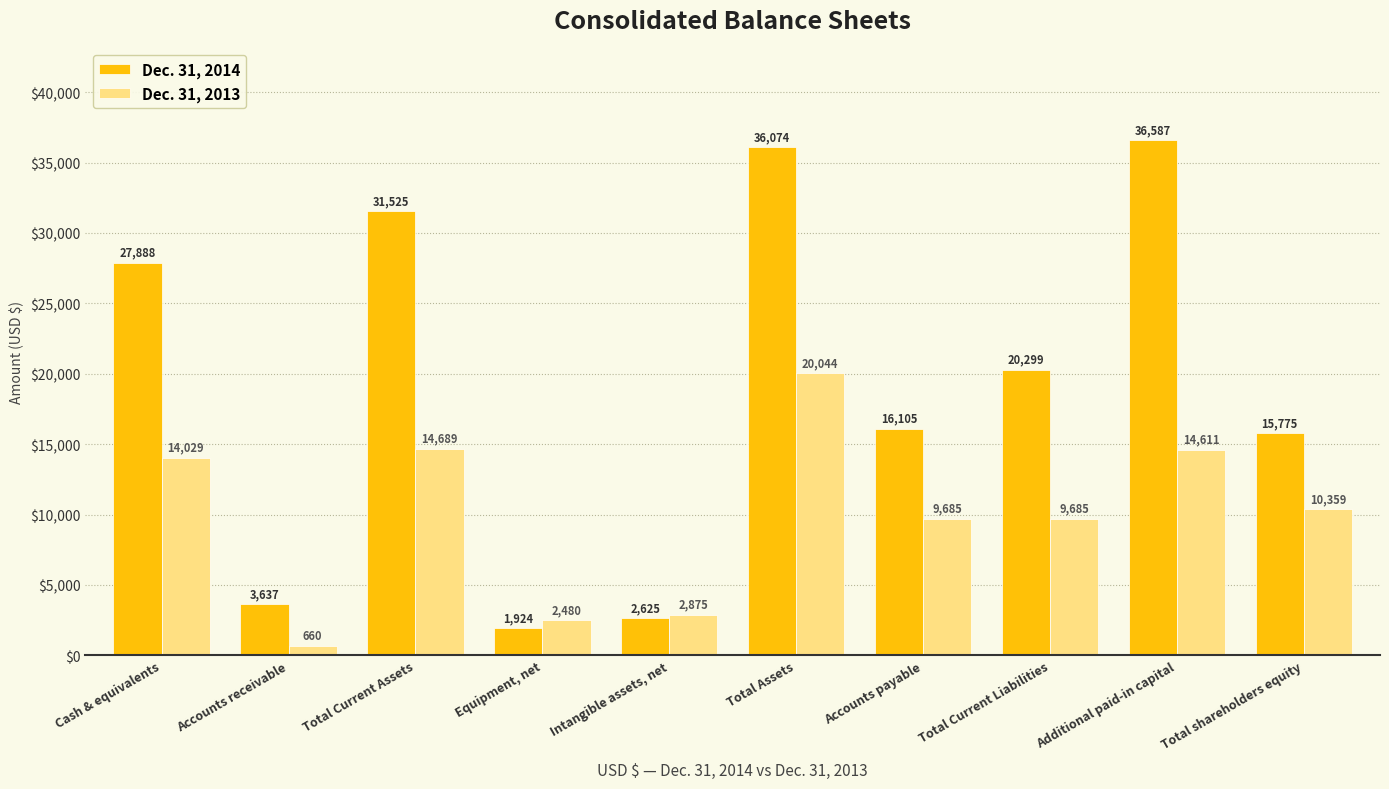

How many bars are there in total?

20